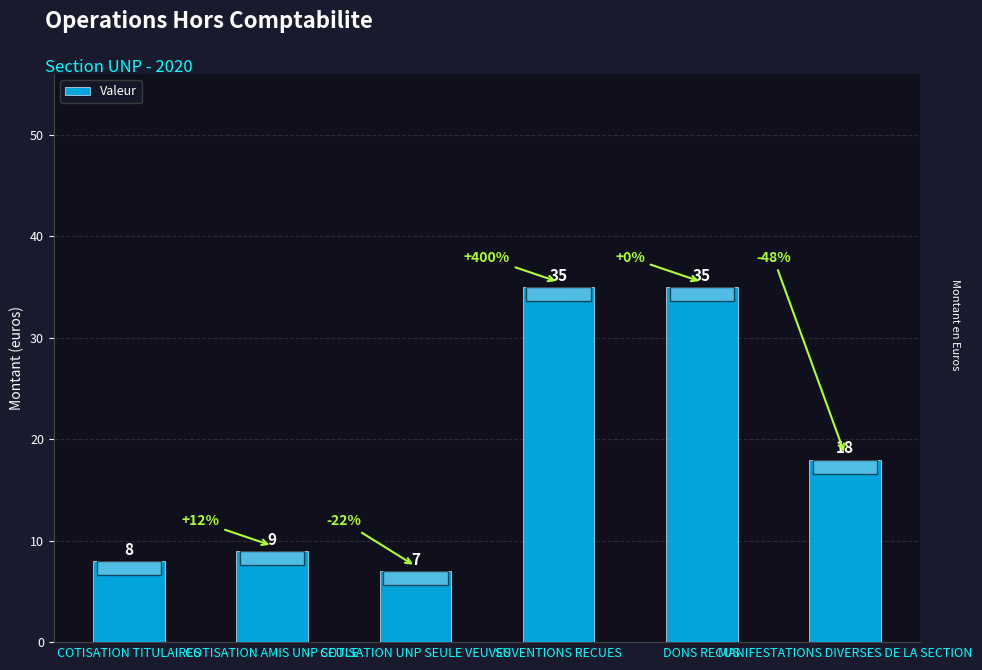

What is the change in value from COTISATION AMIS UNP SEULE to SUVENTIONS RECUES?

+26